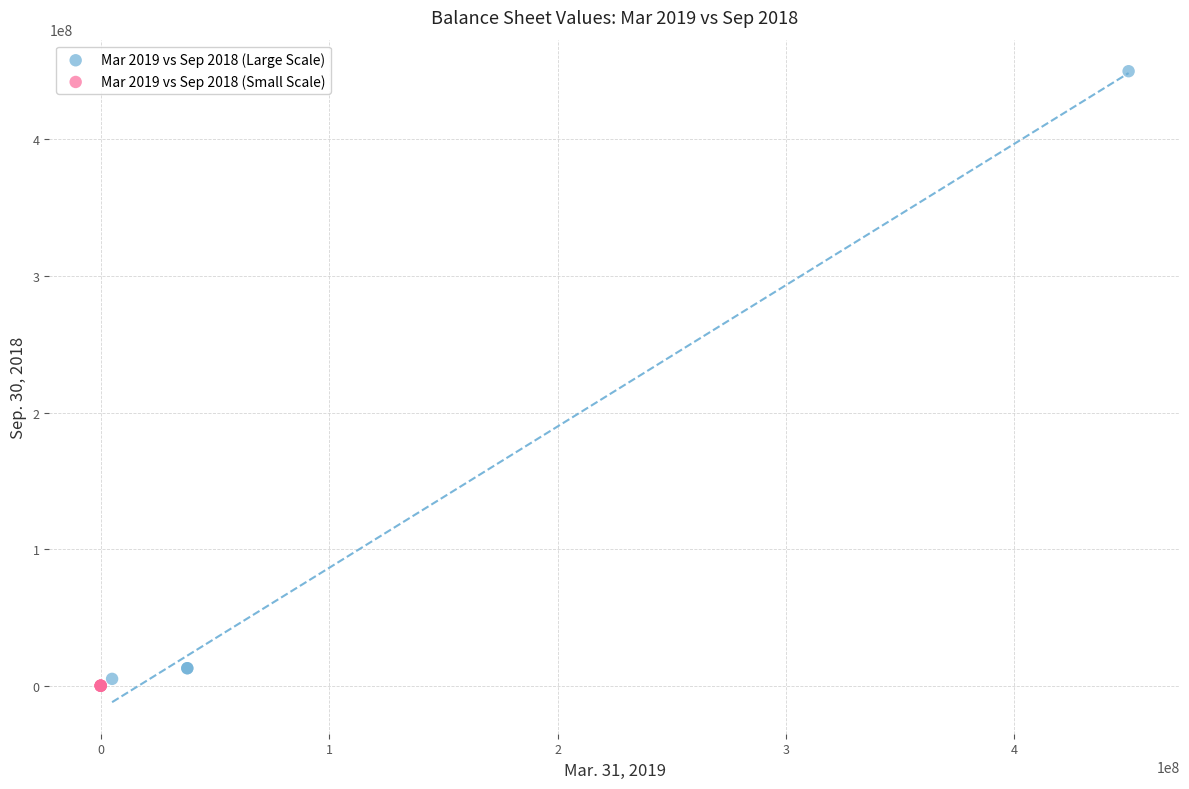

Which series has the largest Y range (max minus min)?

Mar 2019 vs Sep 2018 (Large Scale)